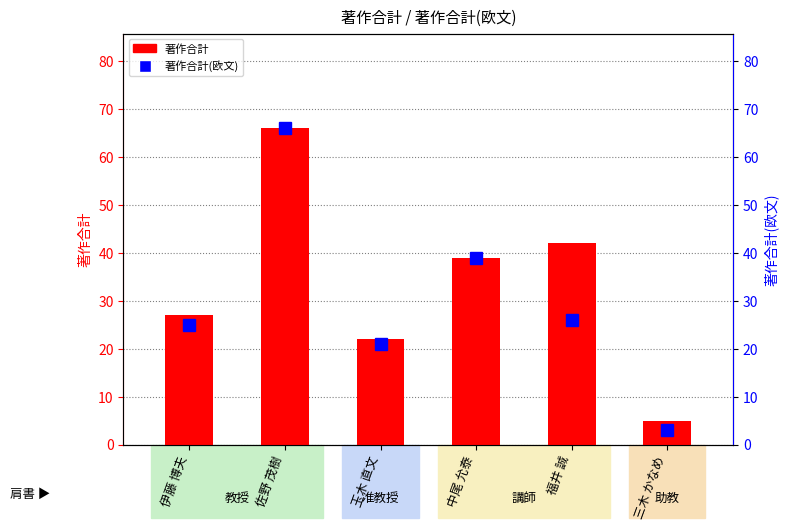

Where does the 著作合計 series first go above 39?

佐野 茂樹